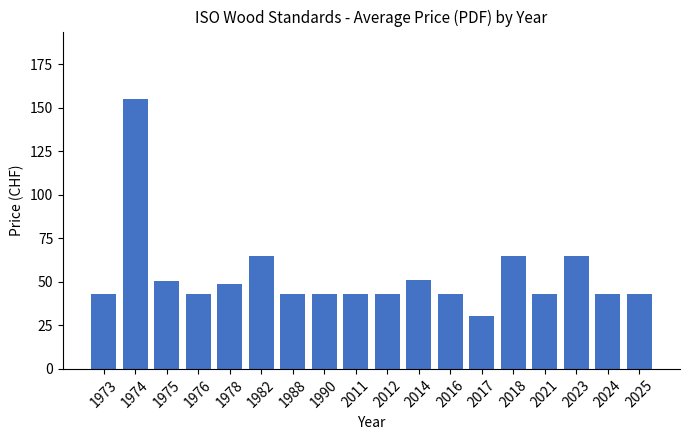

Which category has the lowest value across all series?

2017